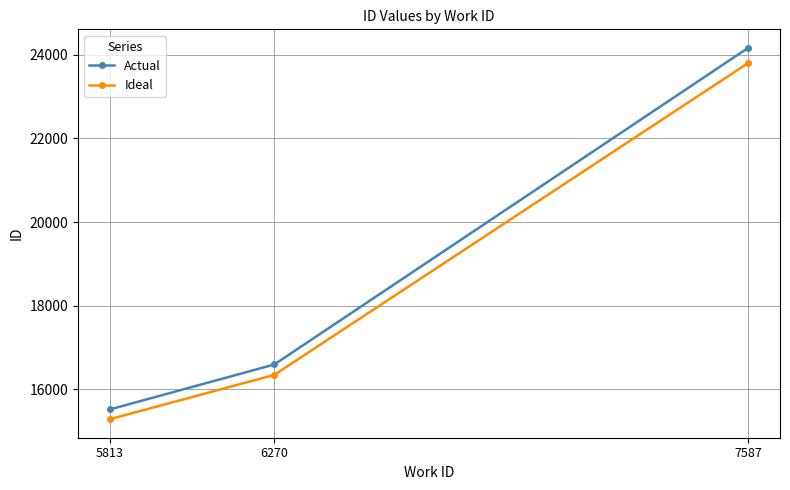

Is it true that Actual equals 8338.6 at 6270?

False